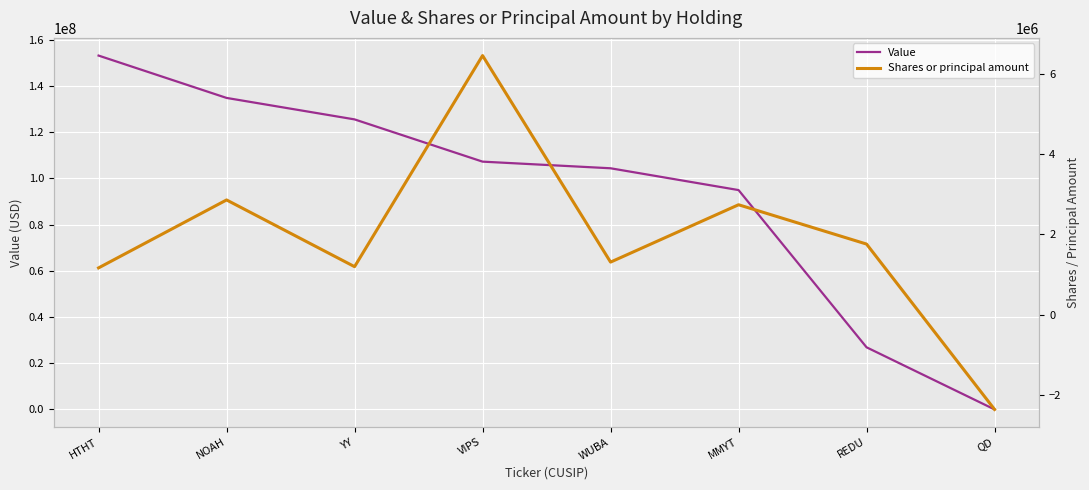

What is the total value across all series at VIPS?

113667000